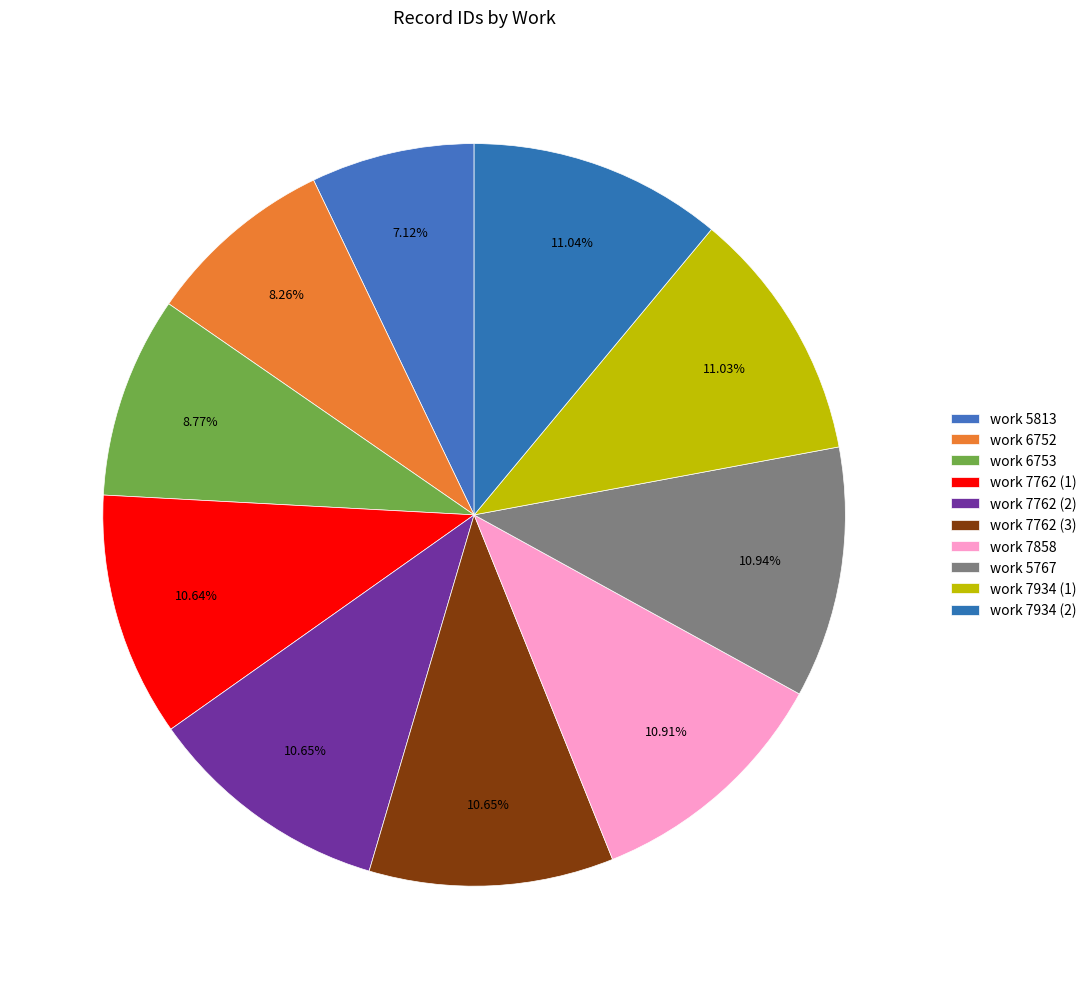

To the nearest percent, what is the average slice percentage?

10%